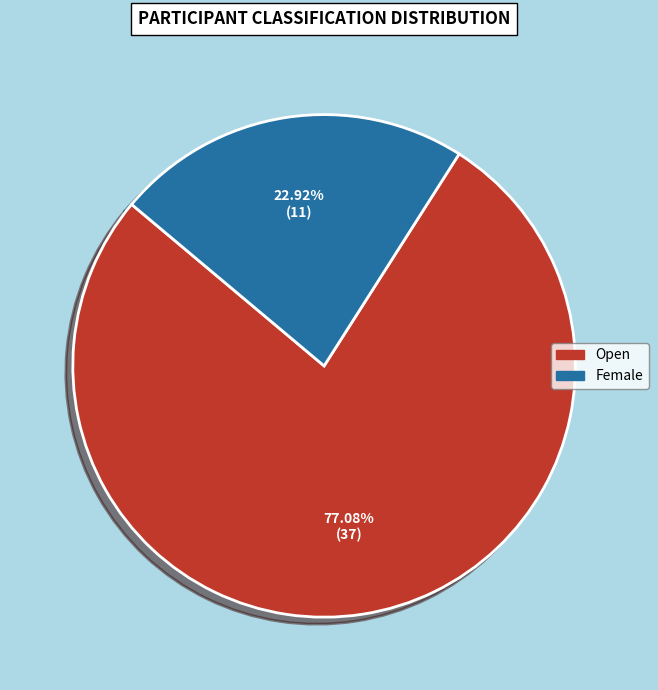

How many slices are in this pie chart?

2